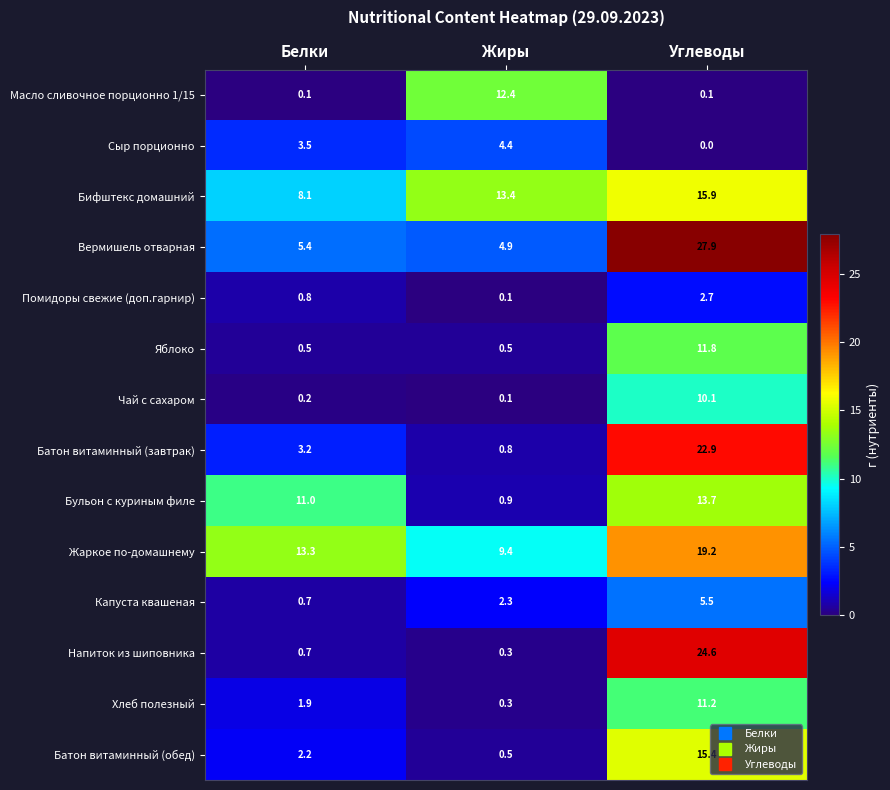

What is the total value across all series at Углеводы?

181.0